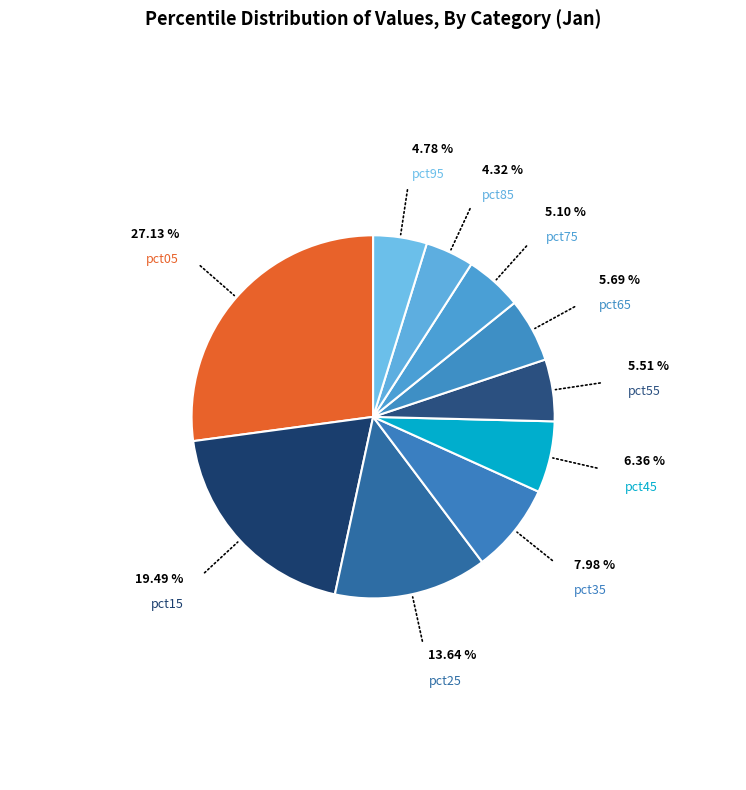

Rank the categories by value from highest to lowest.

pct05, pct15, pct25, pct35, pct45, pct65, pct55, pct75, pct95, pct85